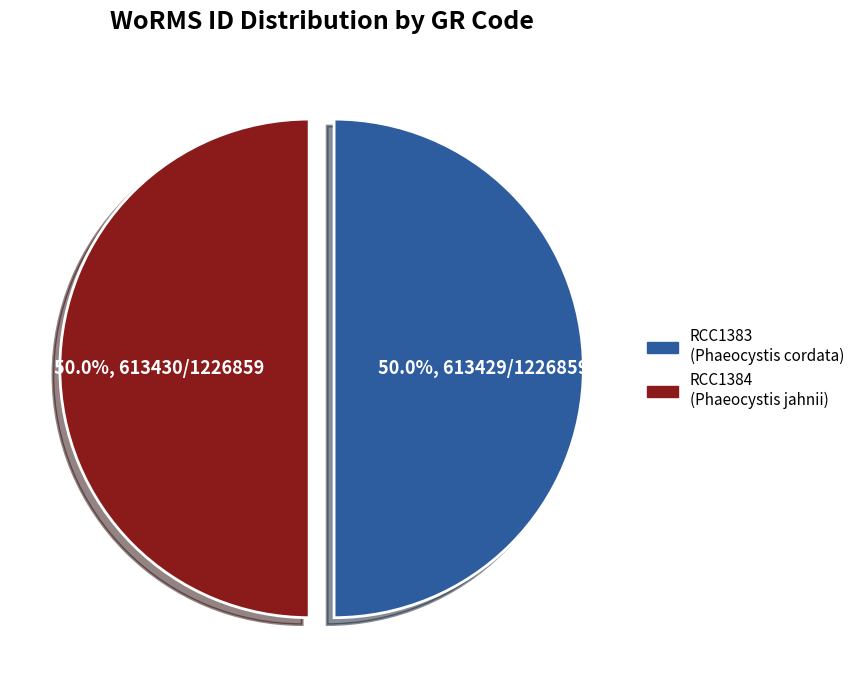

To the nearest percent, what is the average slice percentage?

50%